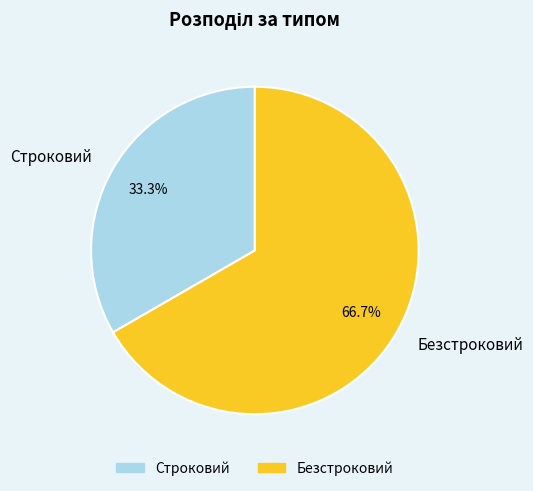

To the nearest percent, what is the combined percentage of Безстроковий and Строковий?

100%